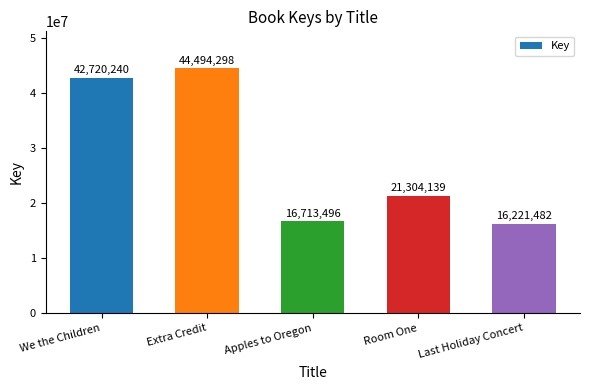

At which label does the data first exceed 21304139?

We the Children